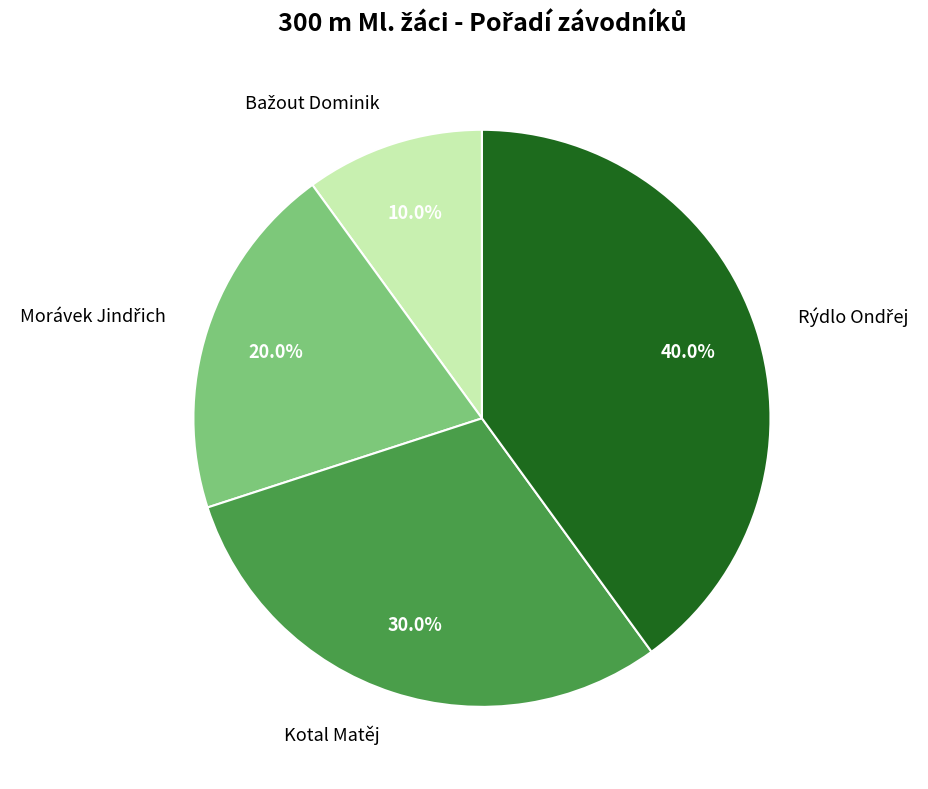

Does any single category account for the majority?

No